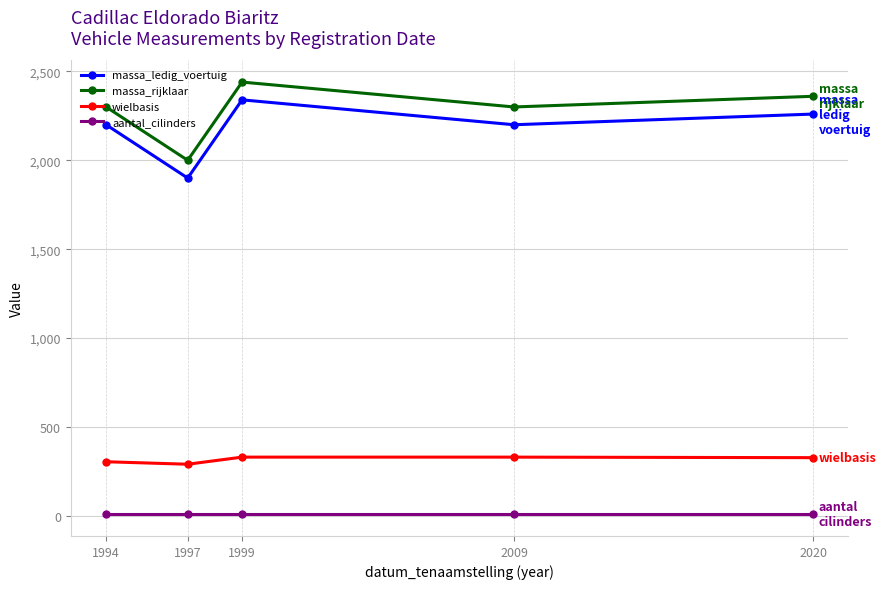

What is the maximum value for wielbasis?

330